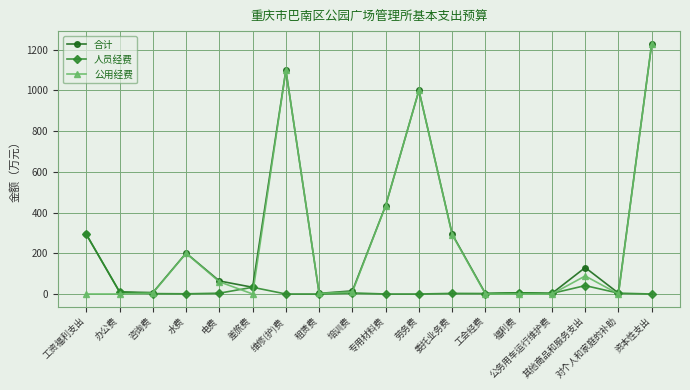

The value of 人员经费 at 其他商品和服务支出 is 41.2. True or false?

True